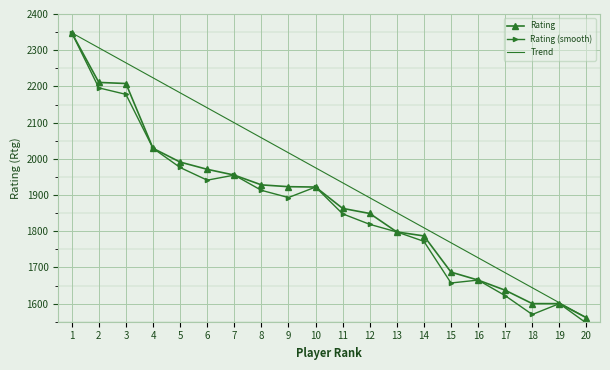

What is the approximate value of Trend at 4?

2223.7